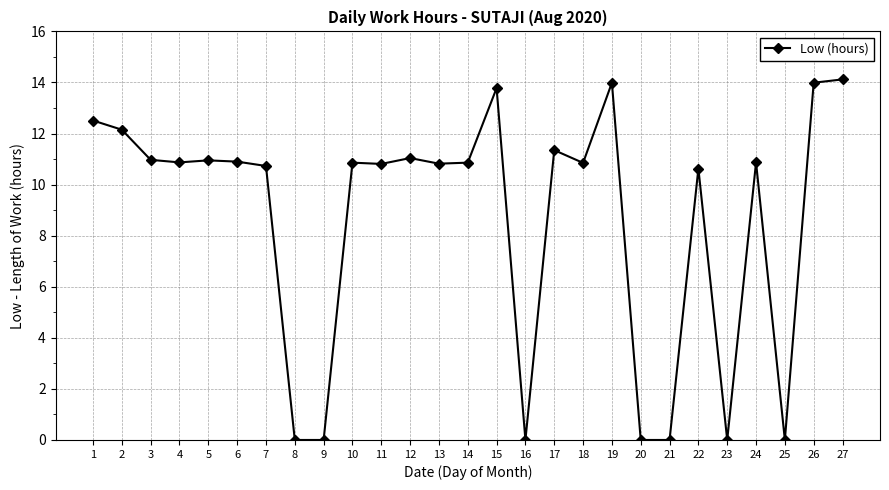

How many distinct data groups are displayed?

1